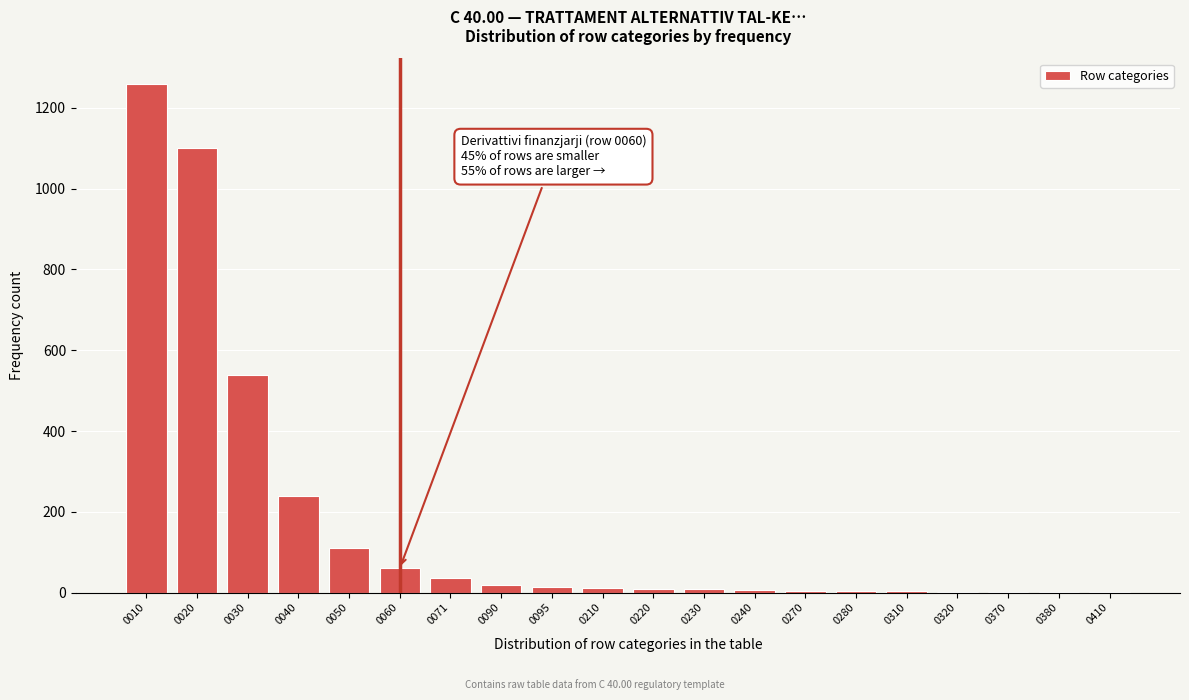

What is the maximum value shown in the chart?

1260